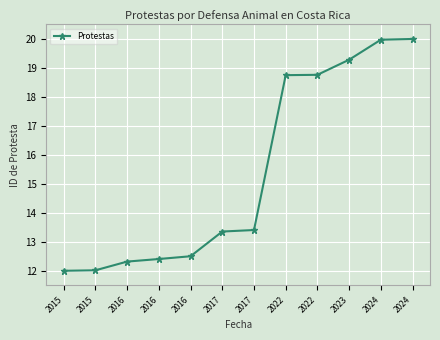

Rank the categories by value from lowest to highest.

2015, 2015, 2016, 2016, 2016, 2017, 2017, 2022, 2022, 2023, 2024, 2024